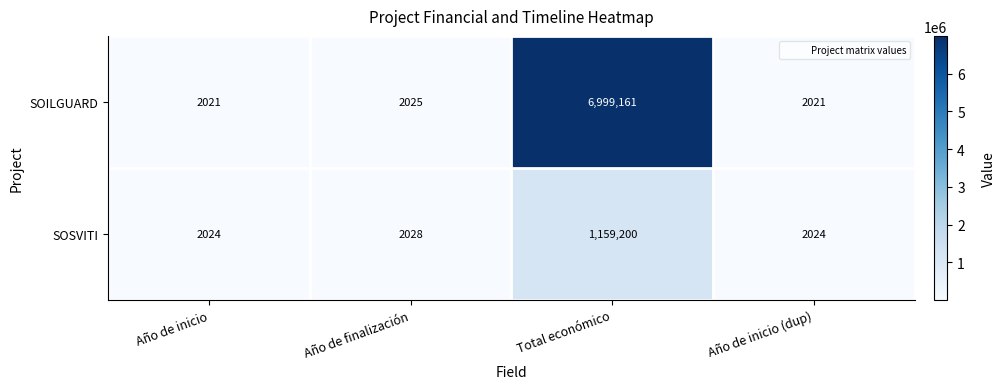

The value of SOILGUARD at Año de inicio is 2681. True or false?

False